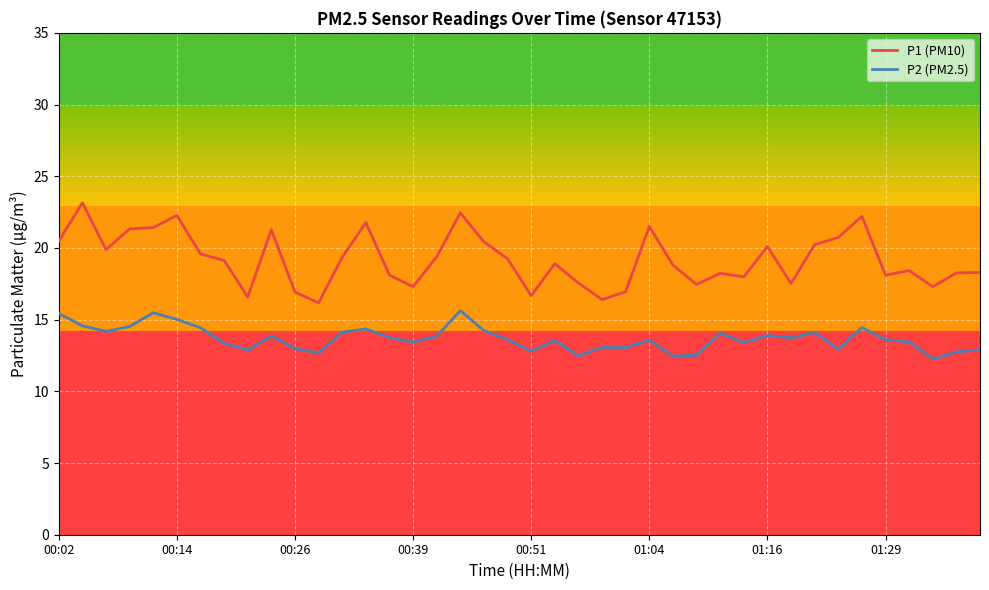

Which series has the largest range (max minus min)?

P1 (PM10)